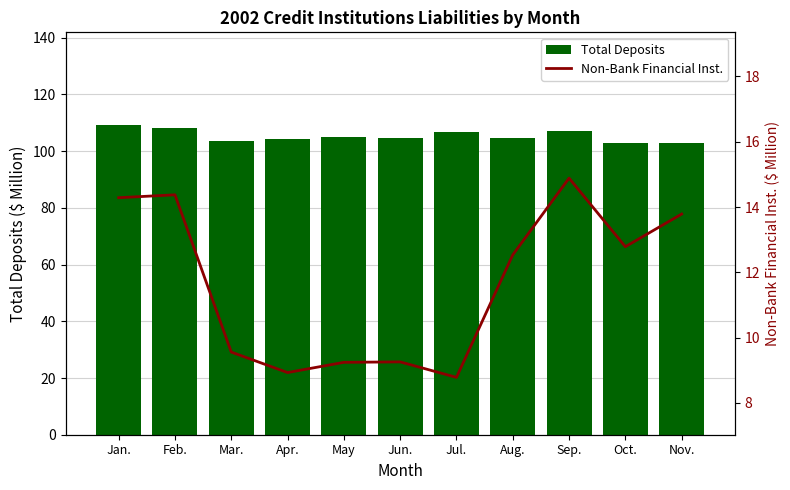

Are the bars grouped side by side (vs. stacked)?

Yes